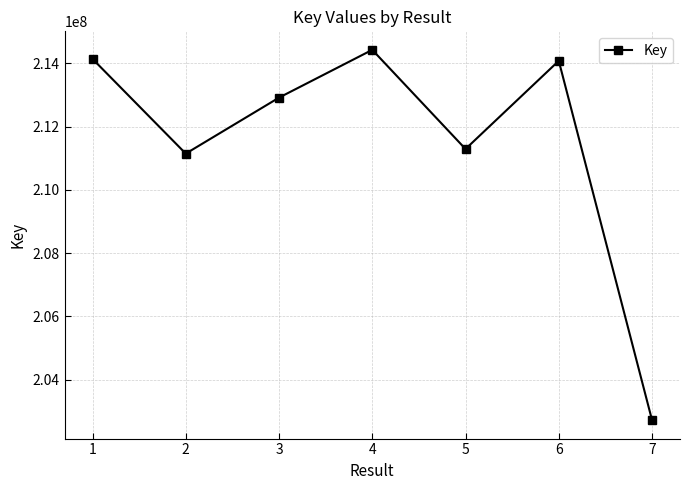

How many lines are shown in the chart?

1